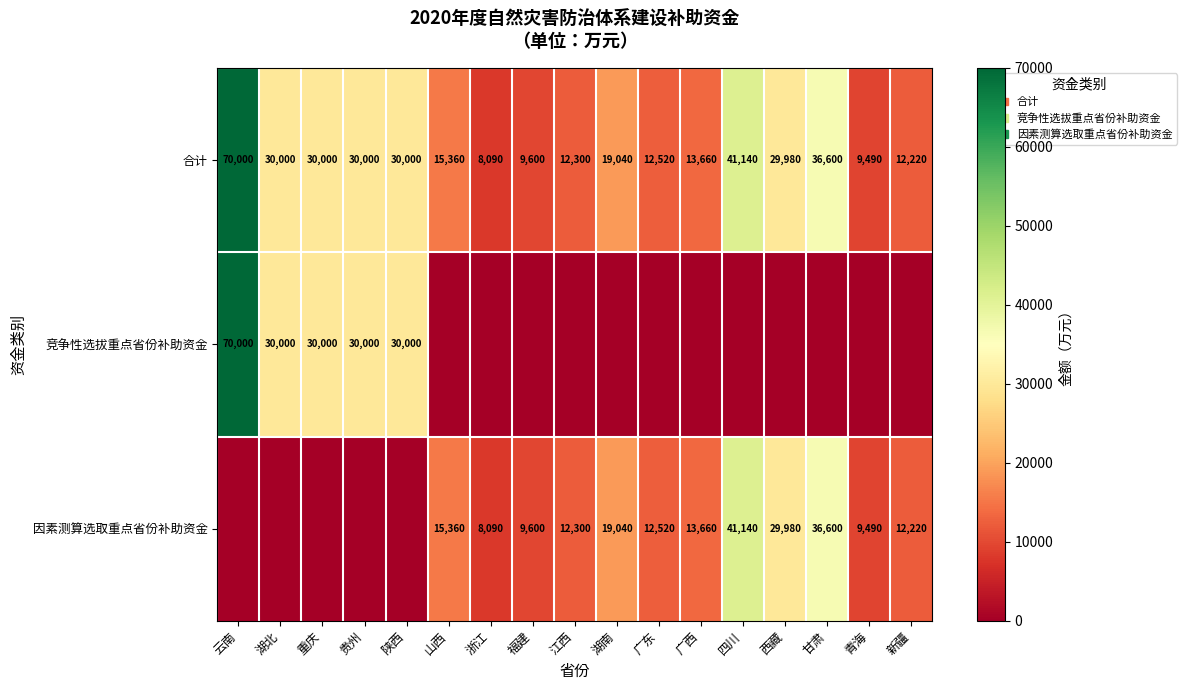

How many values in the 合计 series are below 19040?

8